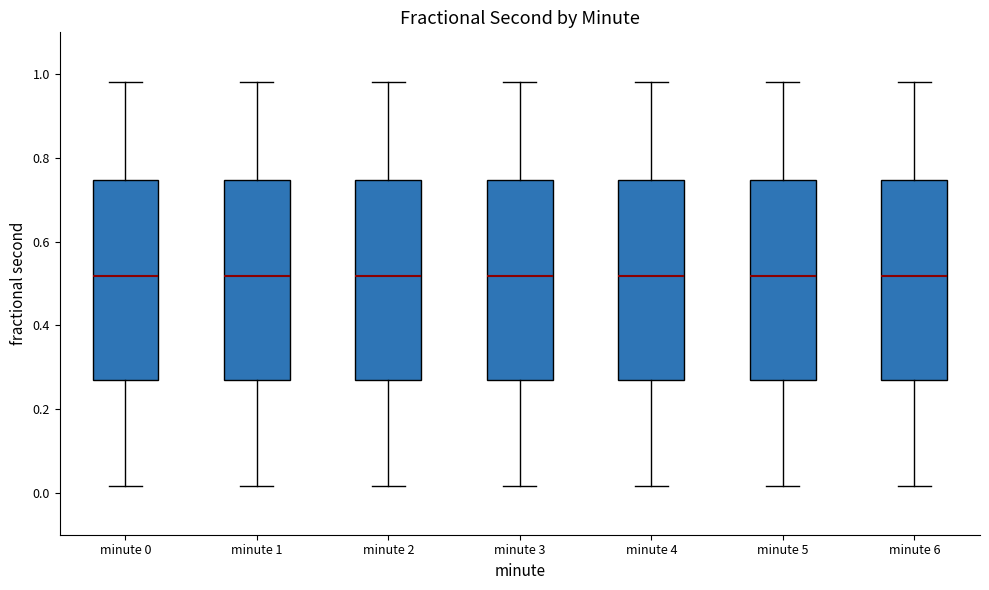

Reading left to right, transcribe this box plot: for each box, give where its median line is, the range the box spans, and where its two whiskers end, as read against the y-axis. The values are not printed on the chart, so give them approximately, as read against the axis.

minute 0: median 0.52, box 0.26 to 0.74, whiskers 0.02 to 0.98
minute 1: median 0.52, box 0.26 to 0.74, whiskers 0.02 to 0.98
minute 2: median 0.52, box 0.26 to 0.74, whiskers 0.02 to 0.98
minute 3: median 0.52, box 0.26 to 0.74, whiskers 0.02 to 0.98
minute 4: median 0.52, box 0.26 to 0.74, whiskers 0.02 to 0.98
minute 5: median 0.52, box 0.26 to 0.74, whiskers 0.02 to 0.98
minute 6: median 0.52, box 0.26 to 0.74, whiskers 0.02 to 0.98